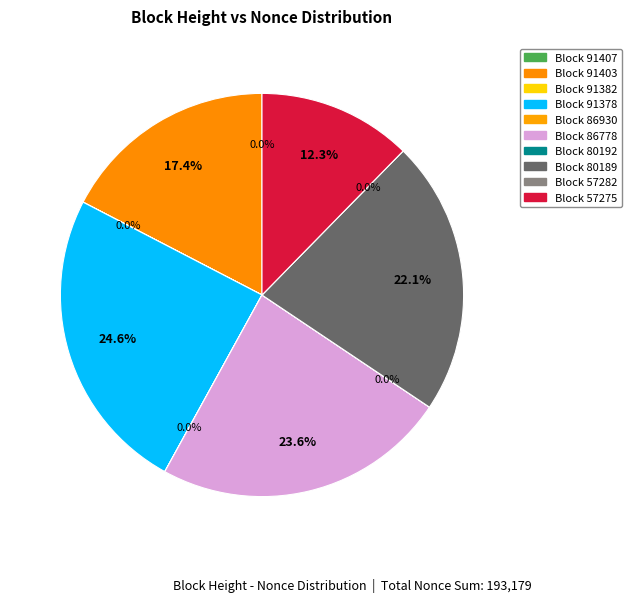

What is the total percentage of 86778 and 91382?

23.6%